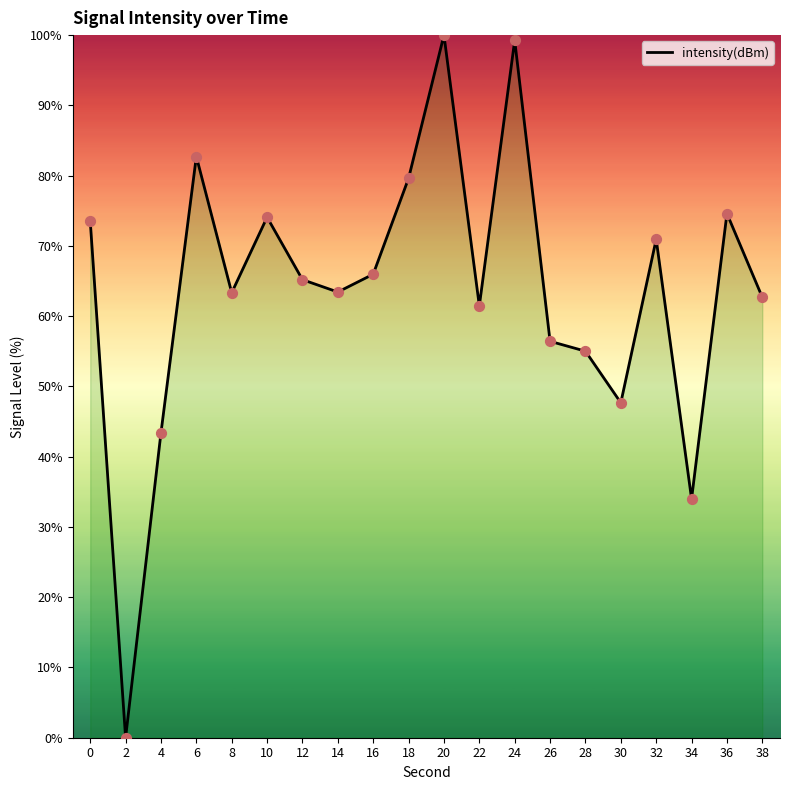

Approximately how many times larger is the value at 14 compared to 16?

1.0